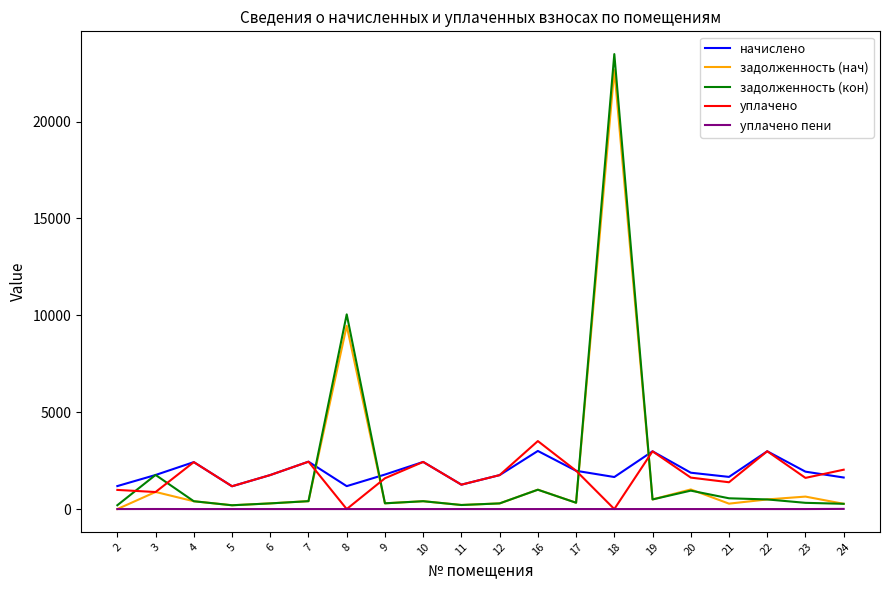

How many times do уплачено and задолженность (кон) cross each other?

6